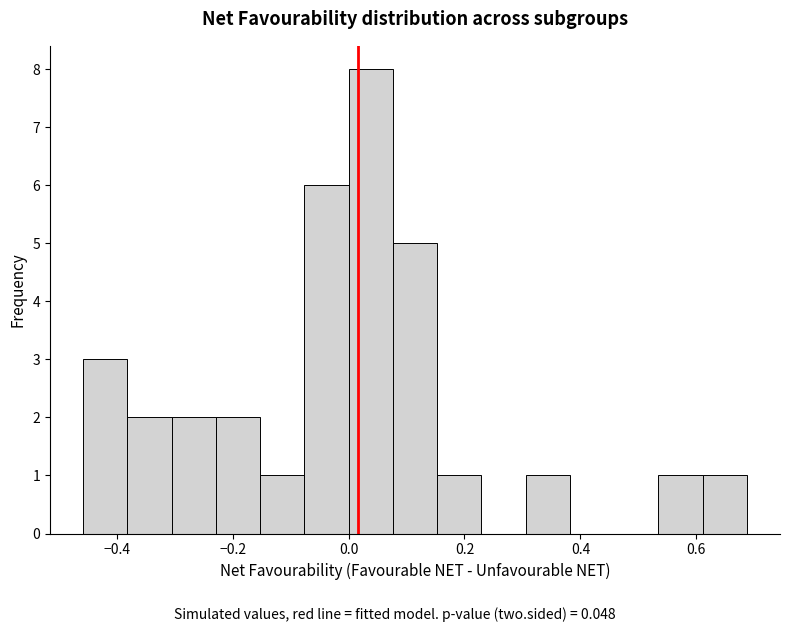

Read against the x-axis, roughly where is the centre of the tallest bar?

0.04